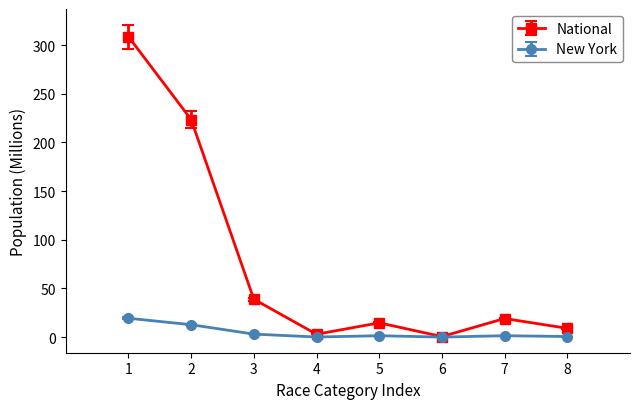

Which series has the largest range (max minus min)?

National